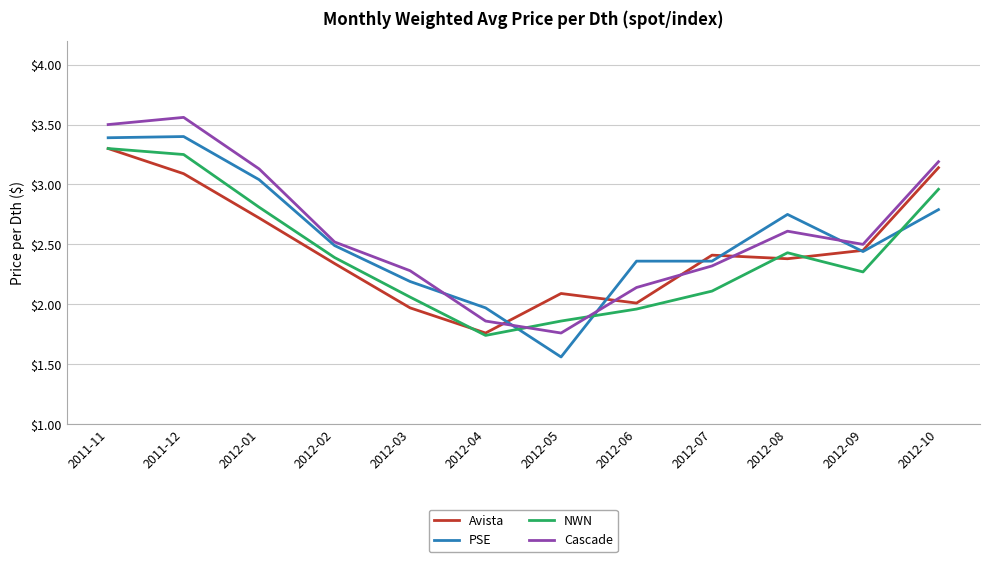

The value of Cascade at 2012-05 is 2.4. True or false?

False